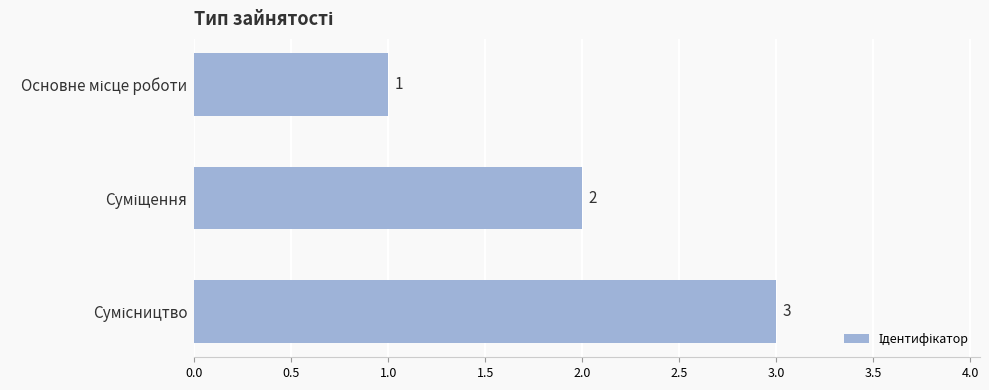

What is the difference between the maximum and second lowest values?

1